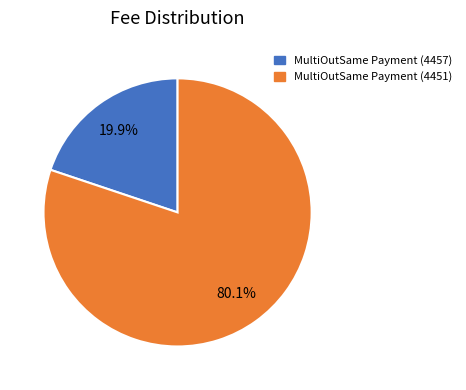

True or false: MultiOutSame Payment (4457) accounts for 13% of the total.

False